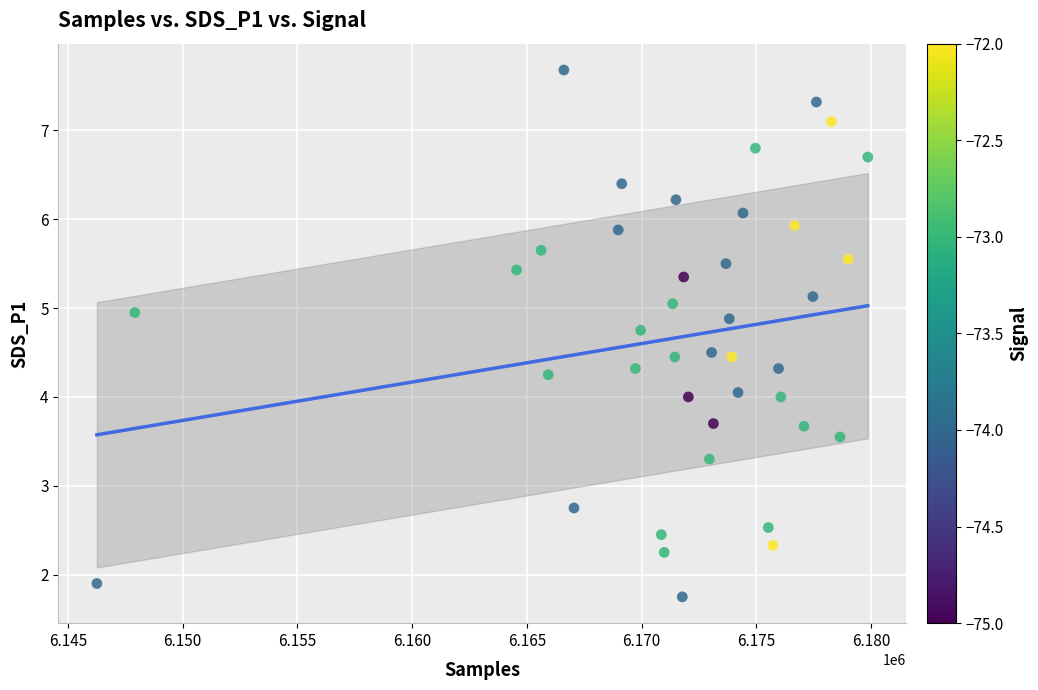

What is the range of Y values (max minus min)?

5.9